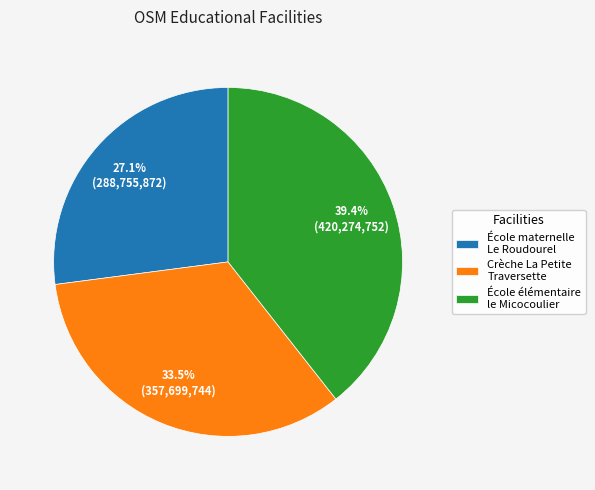

What is the total percentage of École élémentaire le Micocoulier and École maternelle Le Roudourel?

66.5%